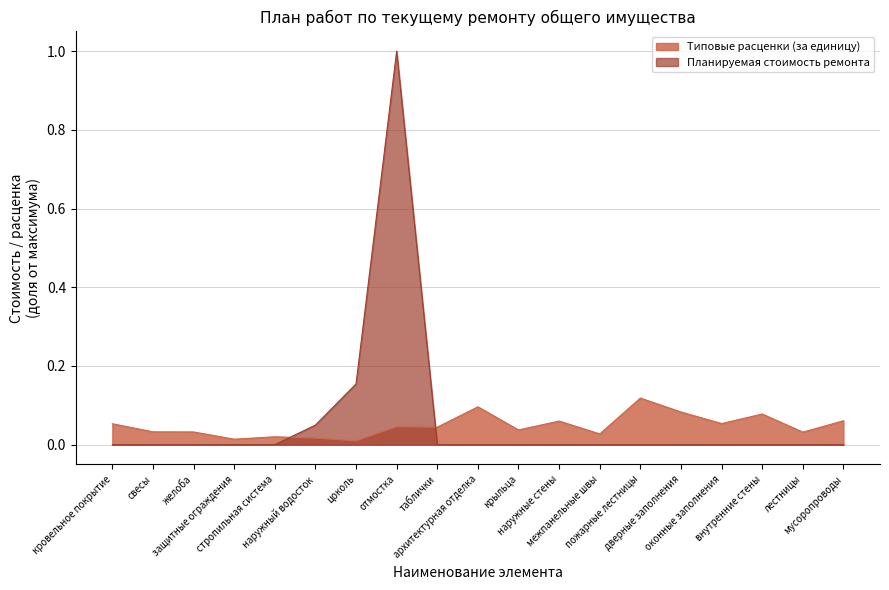

Between наружный водосток and кровельное покрытие, which is larger?

кровельное покрытие